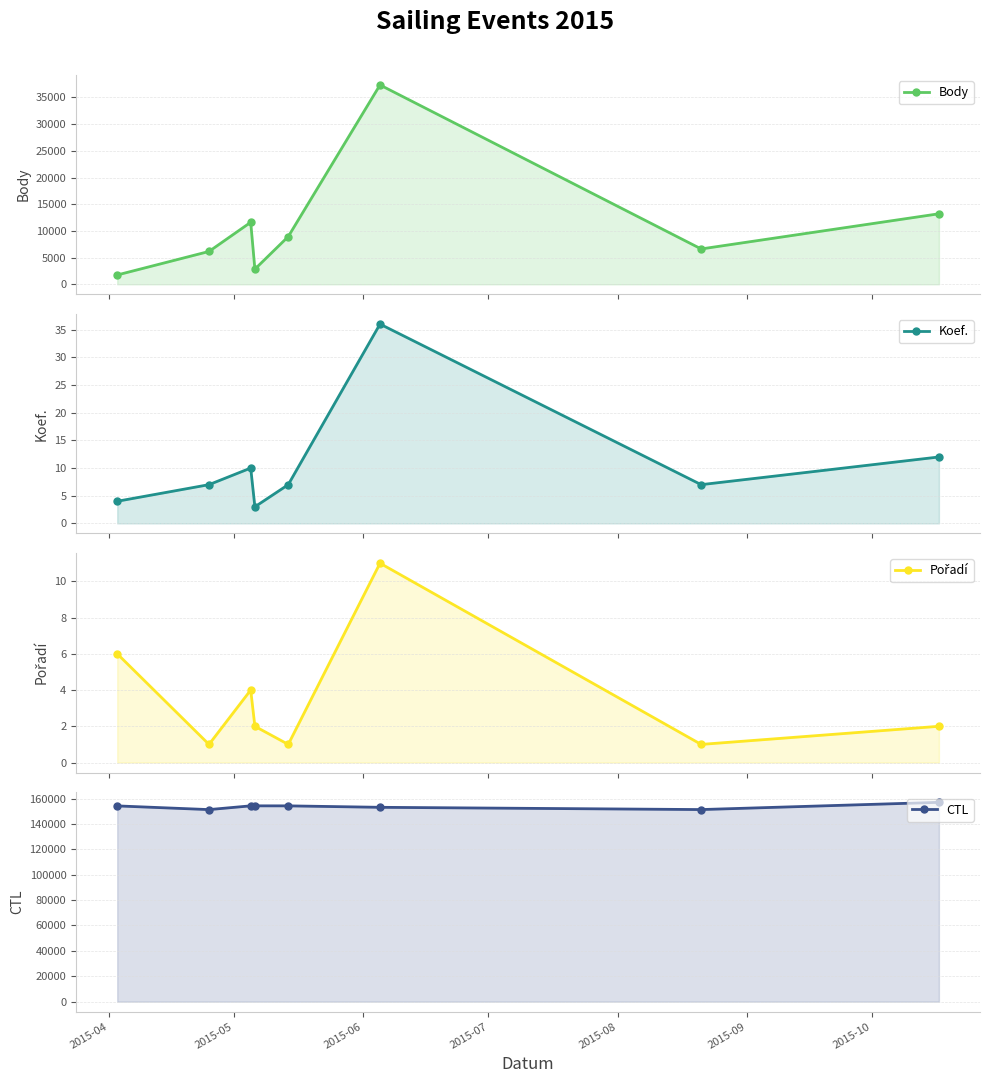

How many times do Koef. and Pořadí cross each other?

1